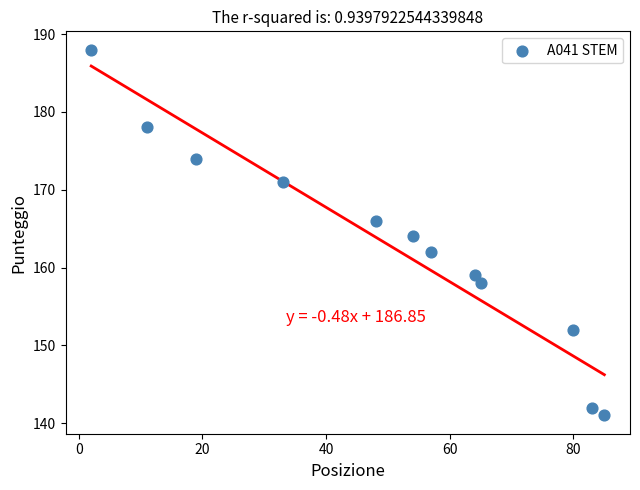

What is the range of Y values (max minus min)?

47